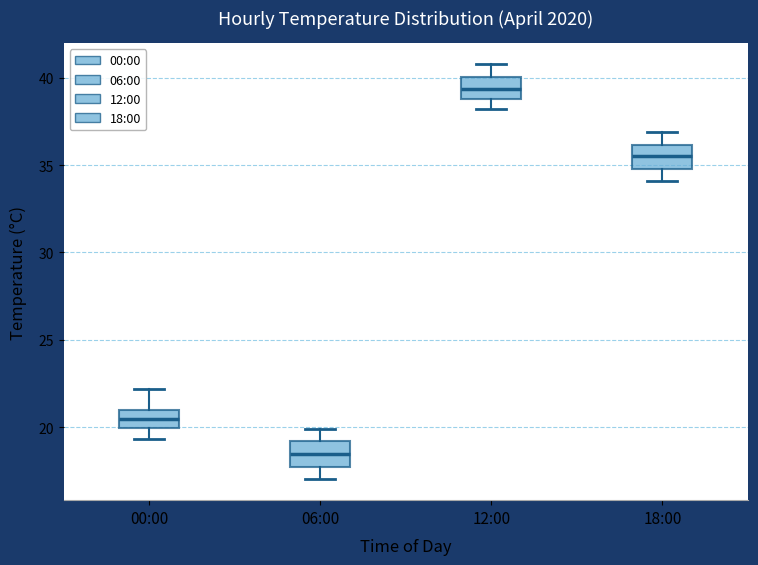

Reading left to right, read every box against the y-axis: the position of its median line, the range the box covers, and the ends of its whiskers. The values are not printed on the chart, so give them approximately, as read against the axis.

00:00: median 20.5, box 20.0 to 21.0, whiskers 19.5 to 22.0
06:00: median 18.5, box 17.5 to 19.0, whiskers 17.0 to 20.0
12:00: median 39.5, box 39.0 to 40.0, whiskers 38.0 to 41.0
18:00: median 35.5, box 35.0 to 36.0, whiskers 34.0 to 37.0